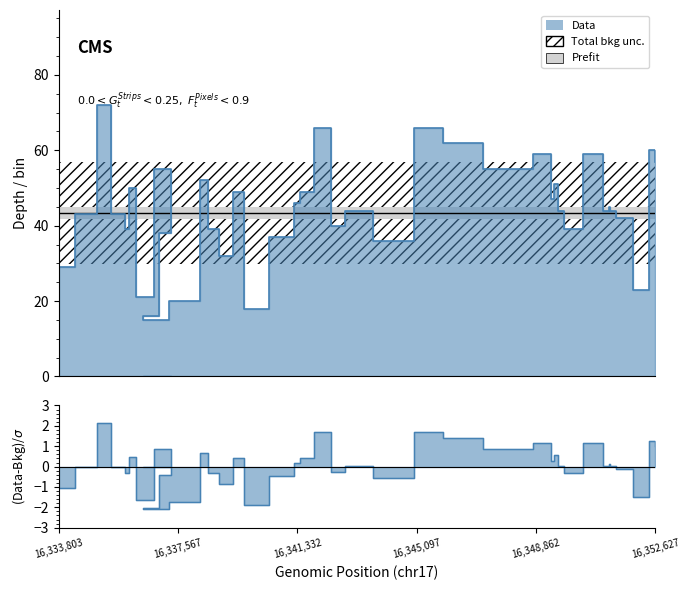

Where does the data first go above 44?

16335184